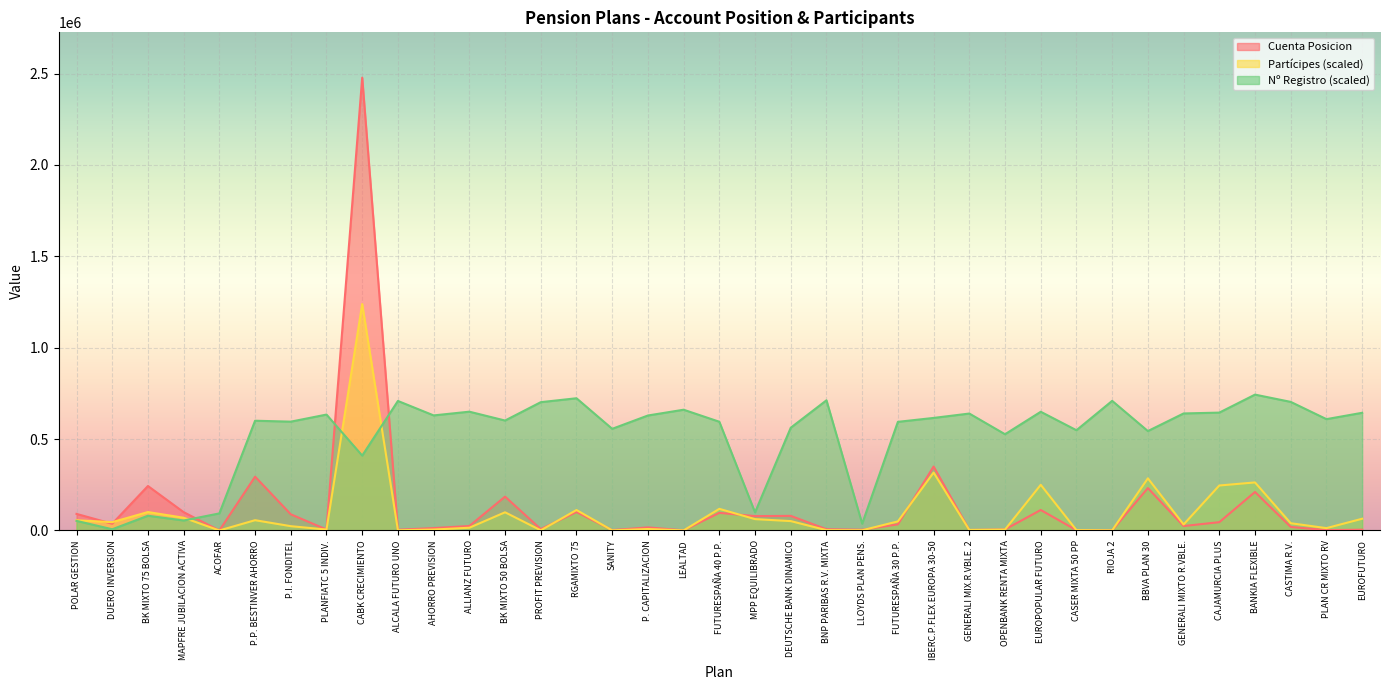

Which series ends up on top after the final intersection of Partícipes and Cuenta Posicion?

Partícipes